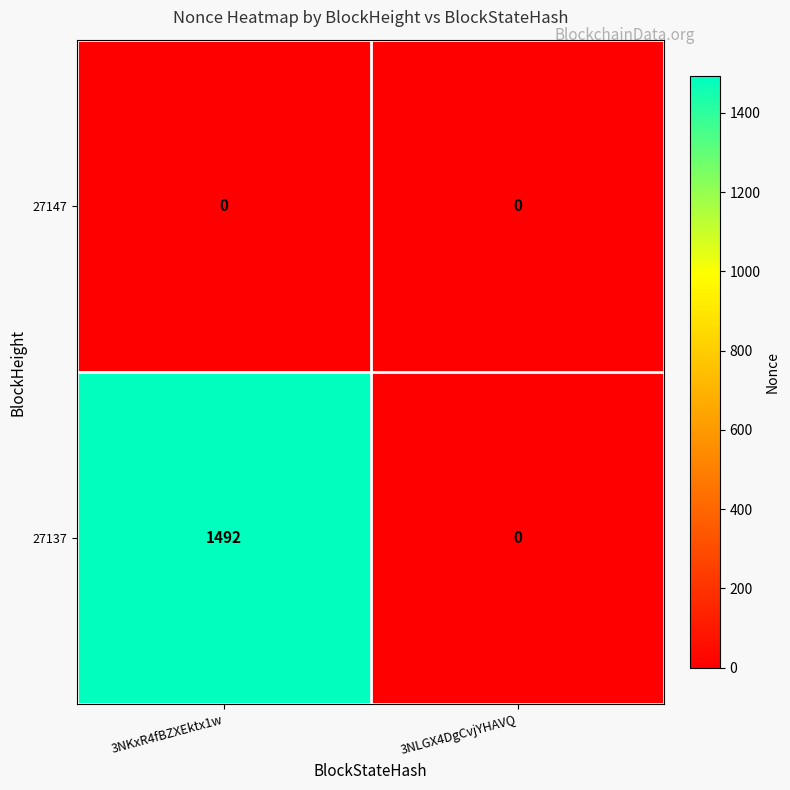

Which series has the largest range (max minus min)?

27137